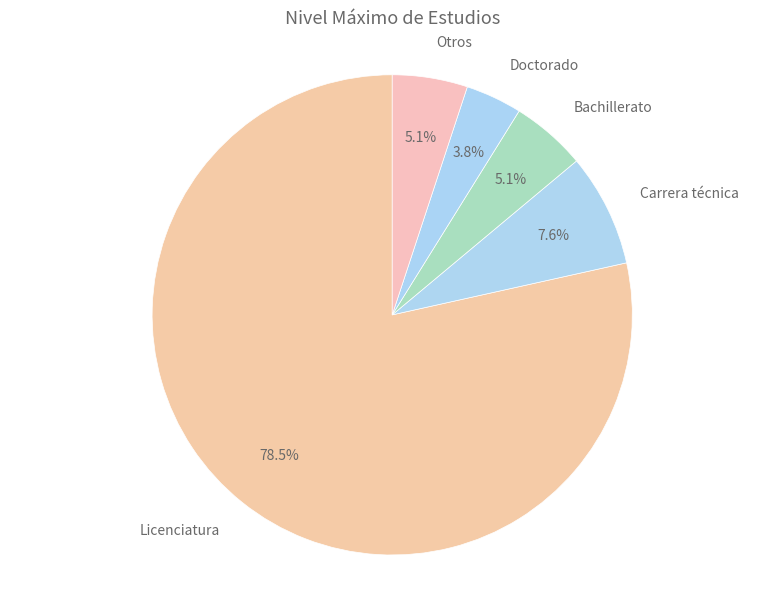

What is the largest slice in the pie chart?

Licenciatura